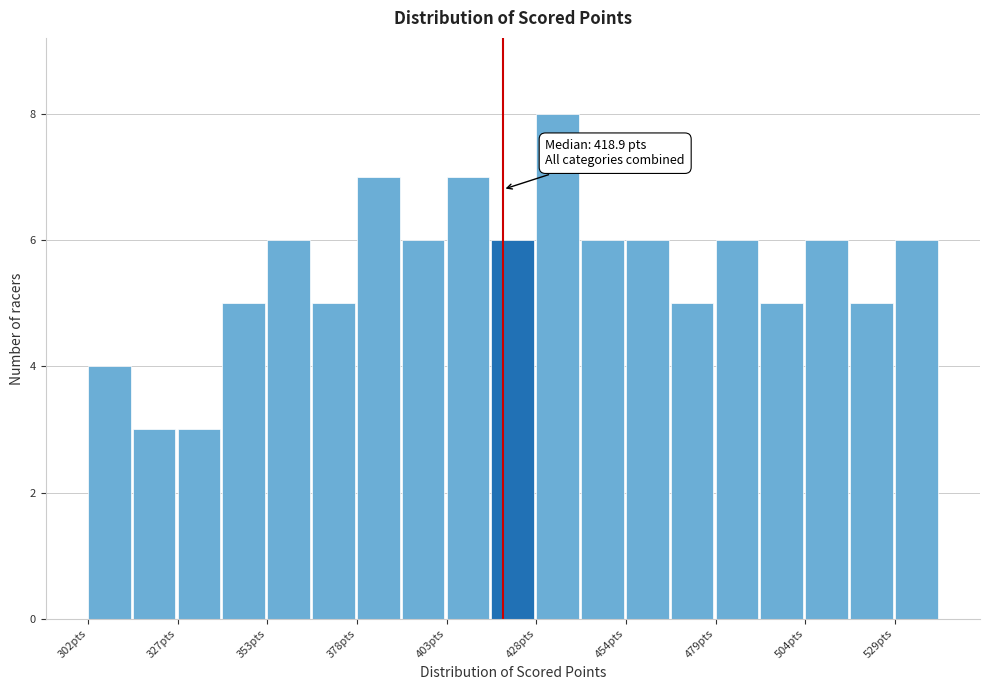

Read against the x-axis, roughly where is the centre of the tallest bar?

435